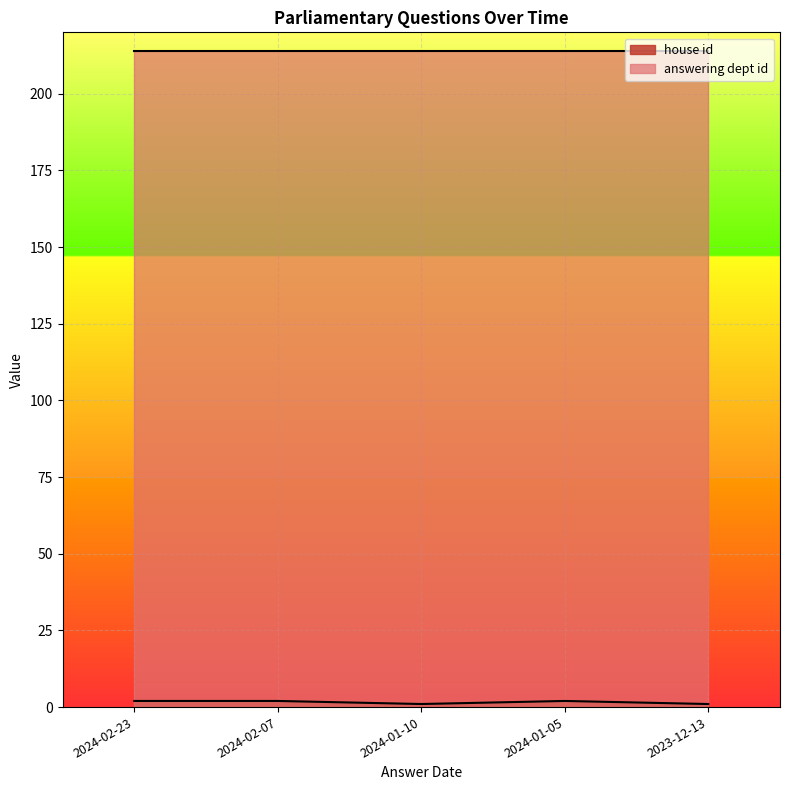

Which has a higher value, 2023-12-13 or 2024-02-23?

2024-02-23